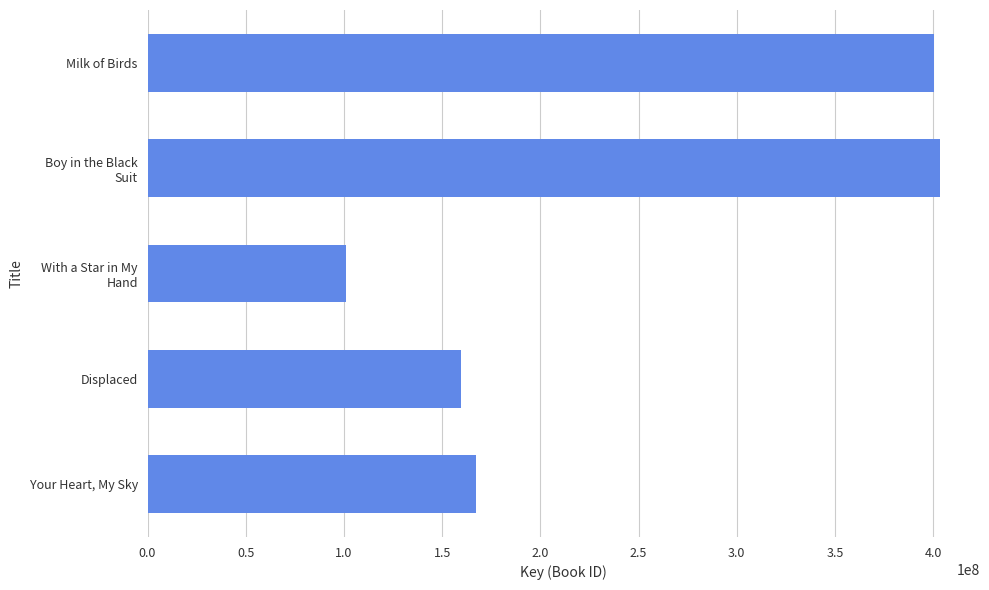

What is the smallest value displayed?

101103162